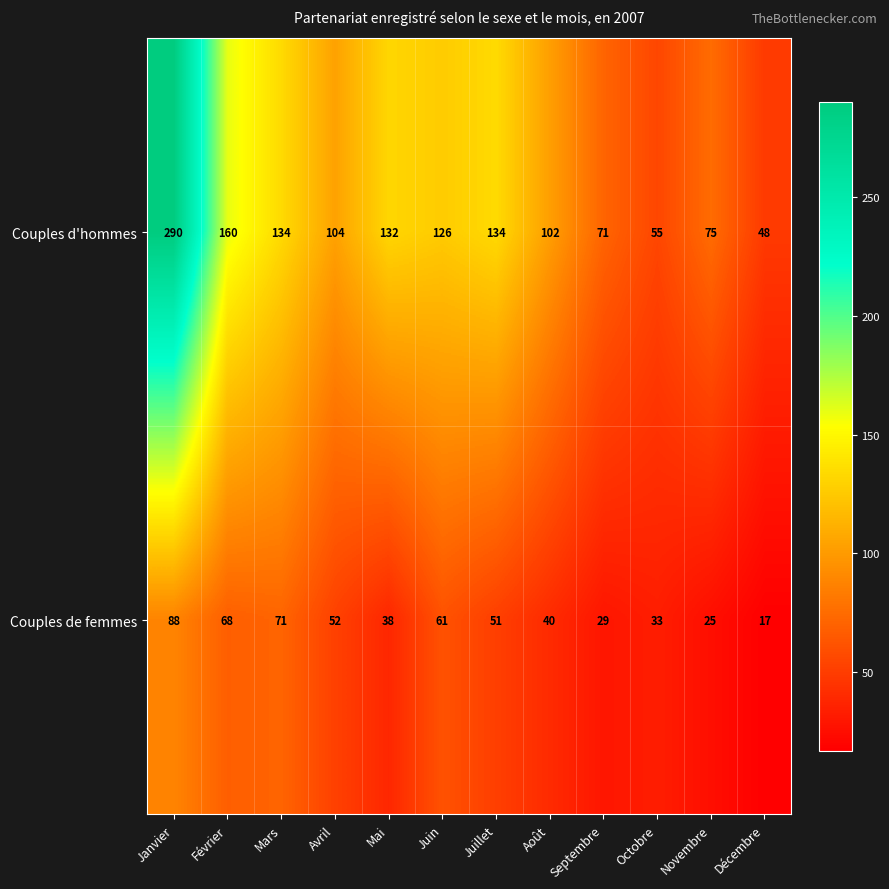

The Couples de femmes series shows 13 at Novembre. True or false?

False